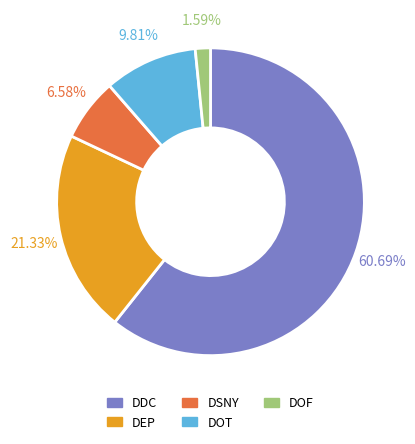

How many segments does this pie chart have?

5